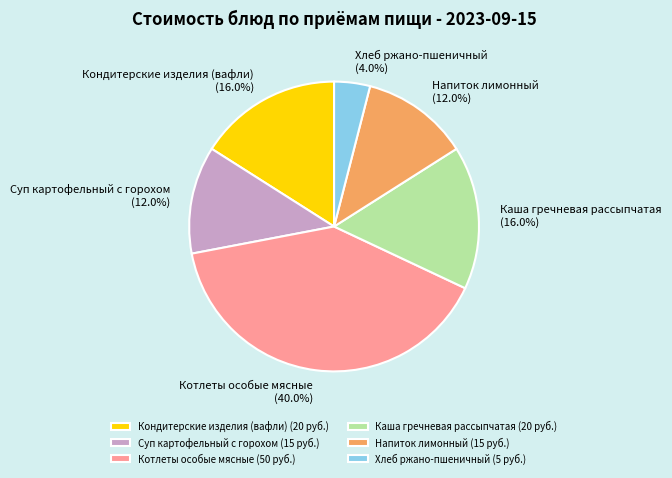

To the nearest percent, what is the difference between the largest and smallest slice percentages?

36%